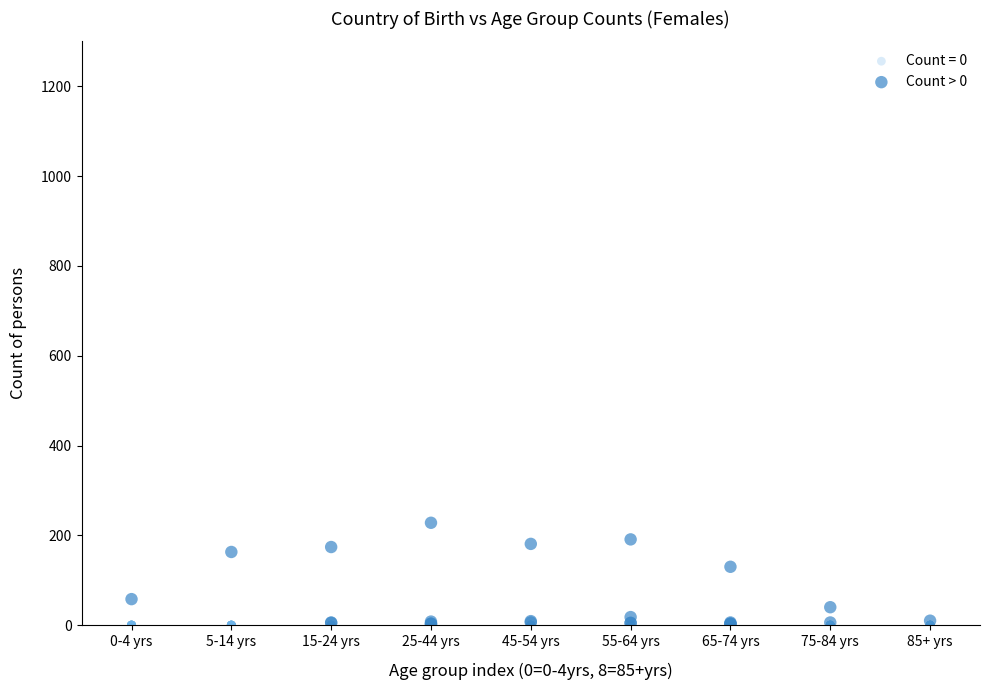

Which series contains the highest Y value?

Count > 0